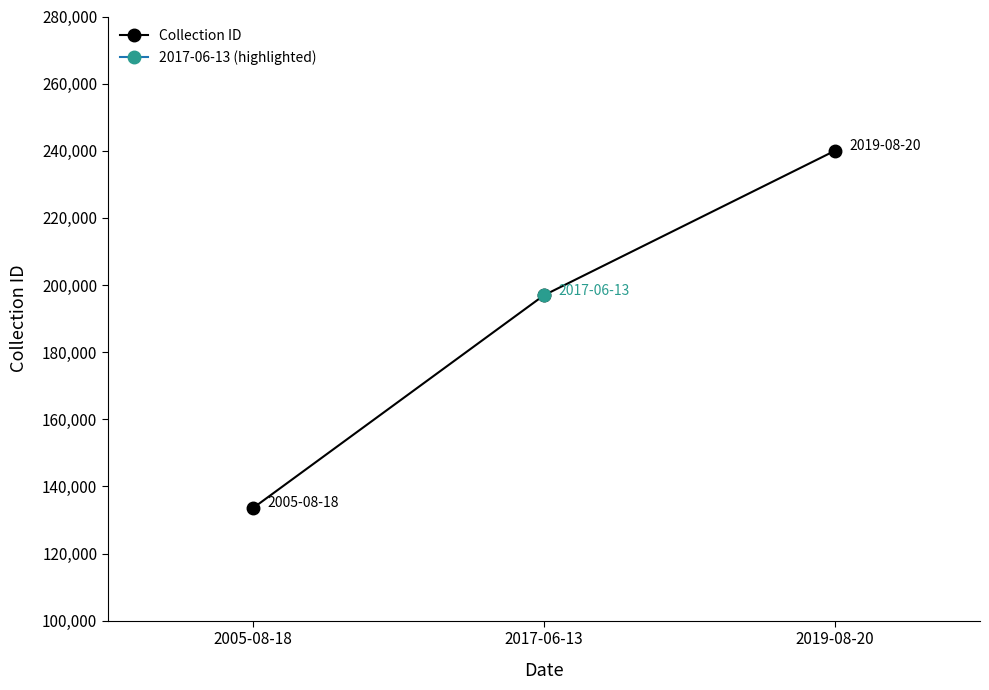

Reading left to right, extract all data points from this chart.

2005-08-18=133563	2017-06-13=196932	2019-08-20=239958